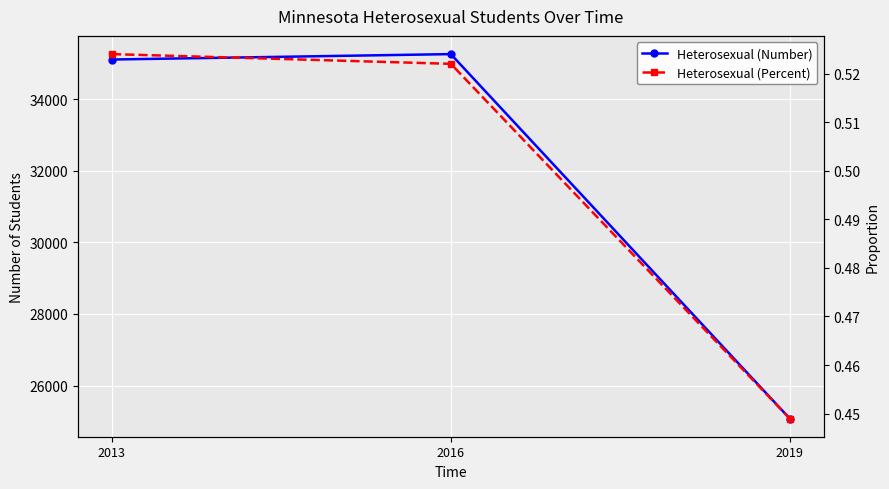

Is it true that Heterosexual (Number) equals 35113.0 at 2013?

True